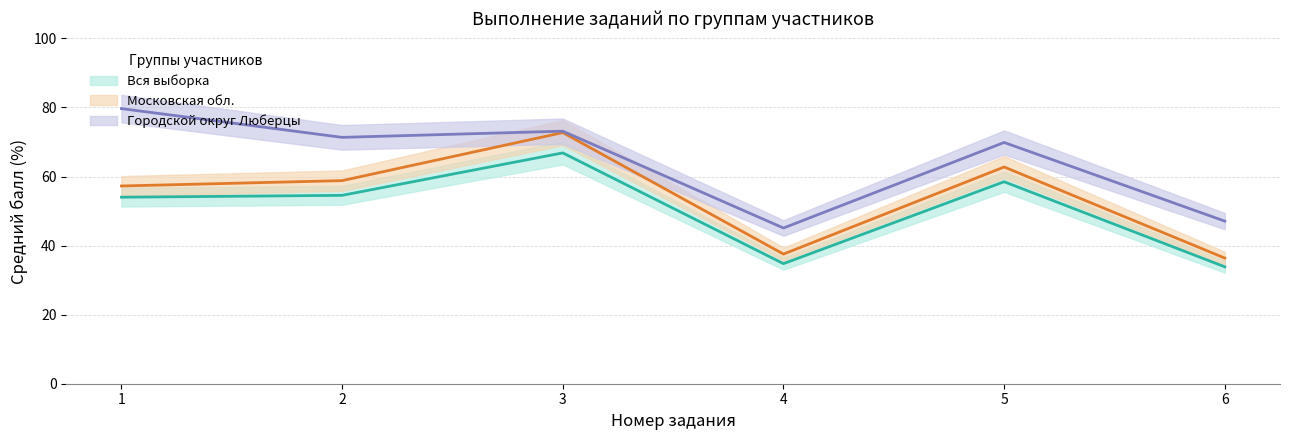

Reading left to right, list all the values displayed in this chart.

Вся выборка: 1=54.0	2=54.5	3=66.8	4=34.8	5=58.5	6=33.9
Московская обл.: 1=57.3	2=58.8	3=72.7	4=37.5	5=62.8	6=36.4
Городской округ Люберцы: 1=79.7	2=71.3	3=73.1	4=45.1	5=69.9	6=47.1